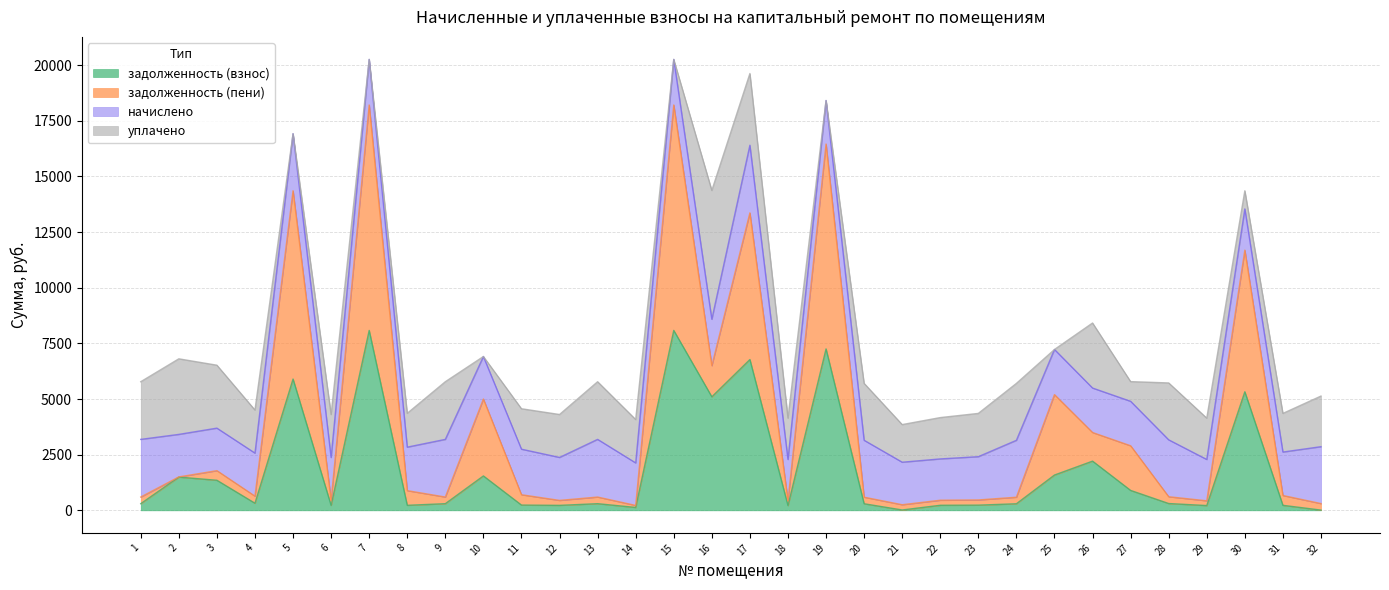

True or false: задолженность (взнос) and задолженность (пени) intersect in this chart.

False